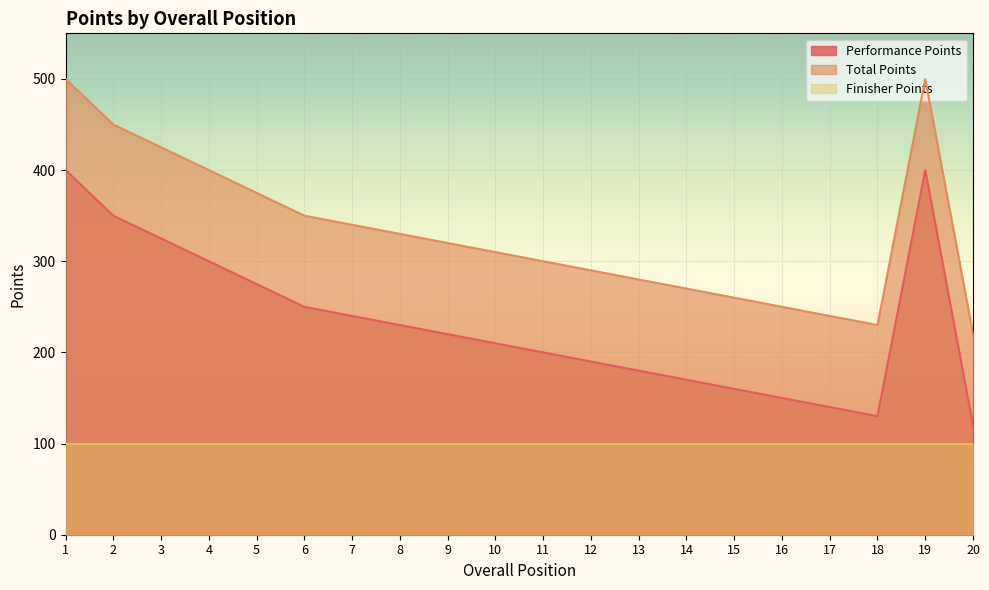

At which category is the sum across all series the highest?

1